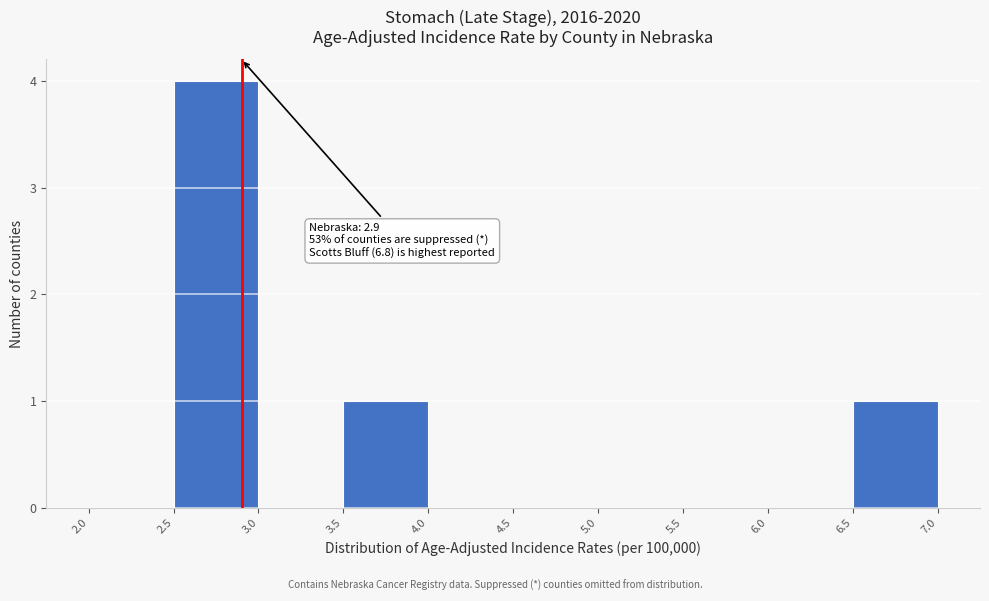

Which range on the x-axis has the tallest bar?

2.5 to 3.0